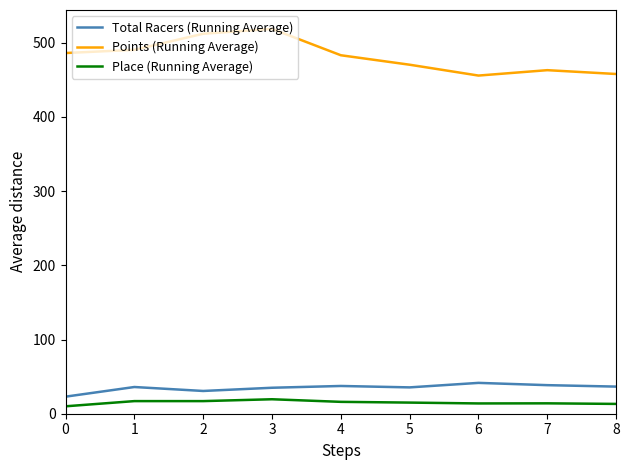

How many lines are shown in the chart?

3